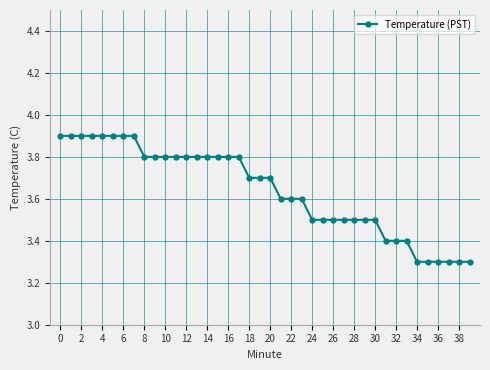

What is the smallest value displayed?

3.3